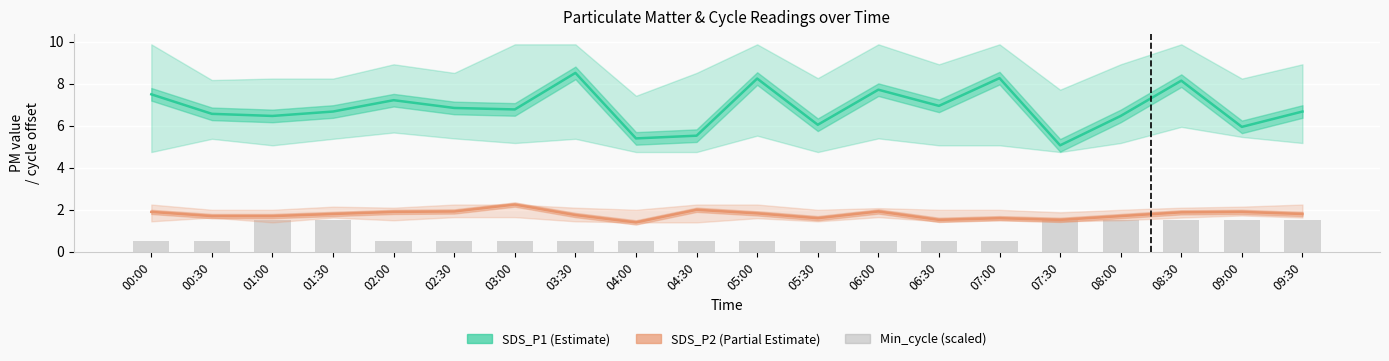

What is the average value of the SDS_P2 series?

1.8